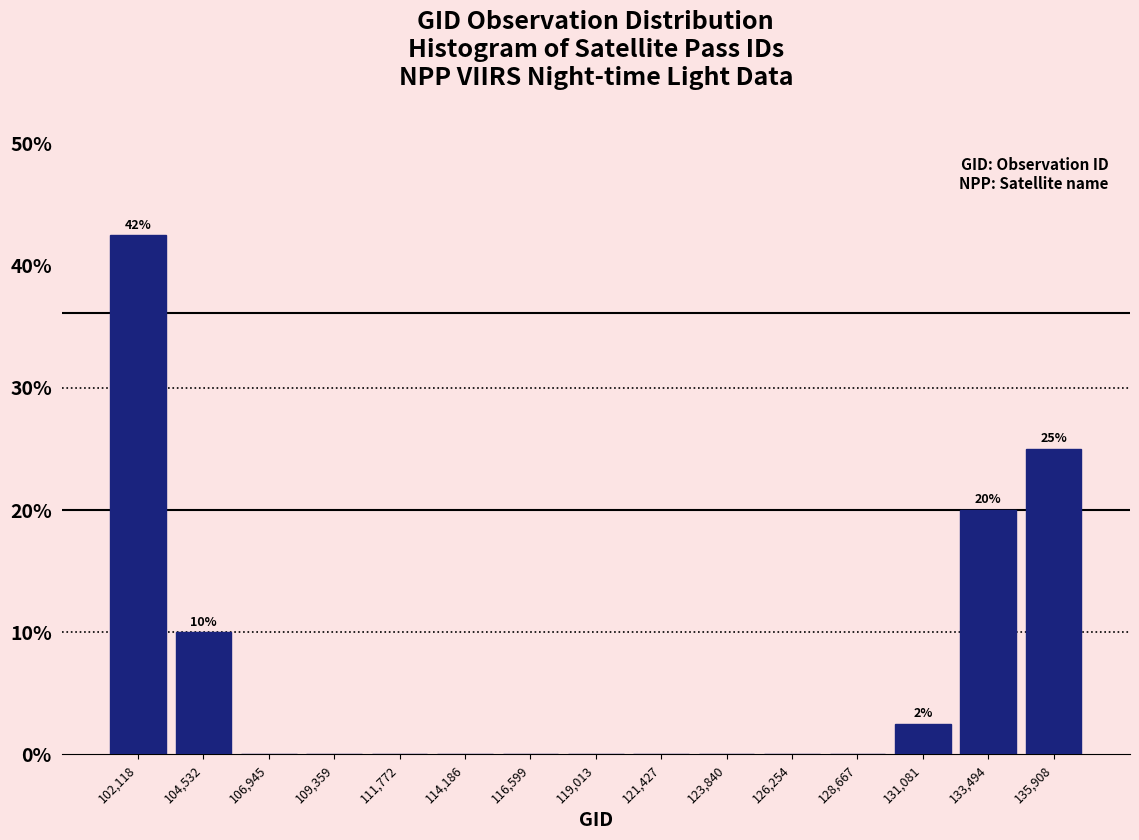

Which range on the x-axis has the tallest bar?

101000 to 103500